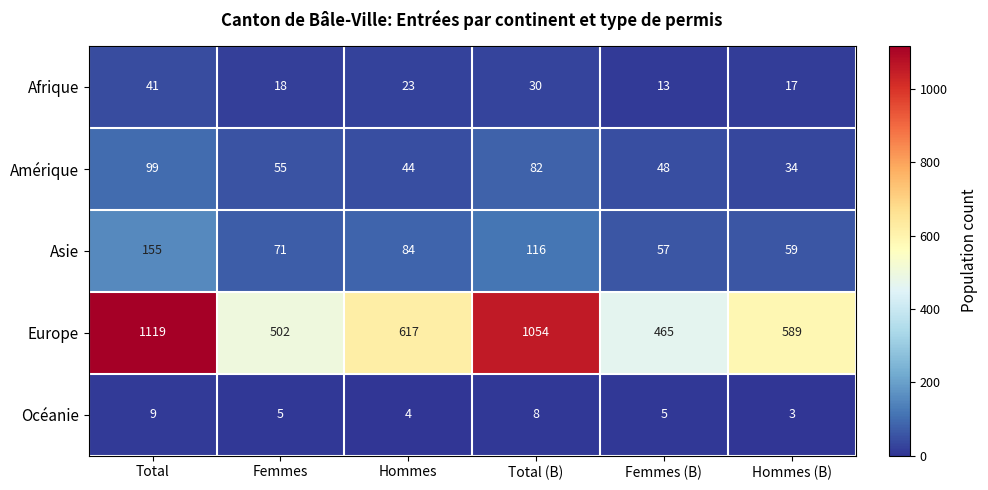

Reading right to left, list all the values displayed in this chart.

Afrique: Hommes (B)=17	Femmes (B)=13	Total (B)=30	Hommes=23	Femmes=18	Total=41
Amérique: Hommes (B)=34	Femmes (B)=48	Total (B)=82	Hommes=44	Femmes=55	Total=99
Asie: Hommes (B)=59	Femmes (B)=57	Total (B)=116	Hommes=84	Femmes=71	Total=155
Europe: Hommes (B)=589	Femmes (B)=465	Total (B)=1054	Hommes=617	Femmes=502	Total=1119
Océanie: Hommes (B)=3	Femmes (B)=5	Total (B)=8	Hommes=4	Femmes=5	Total=9